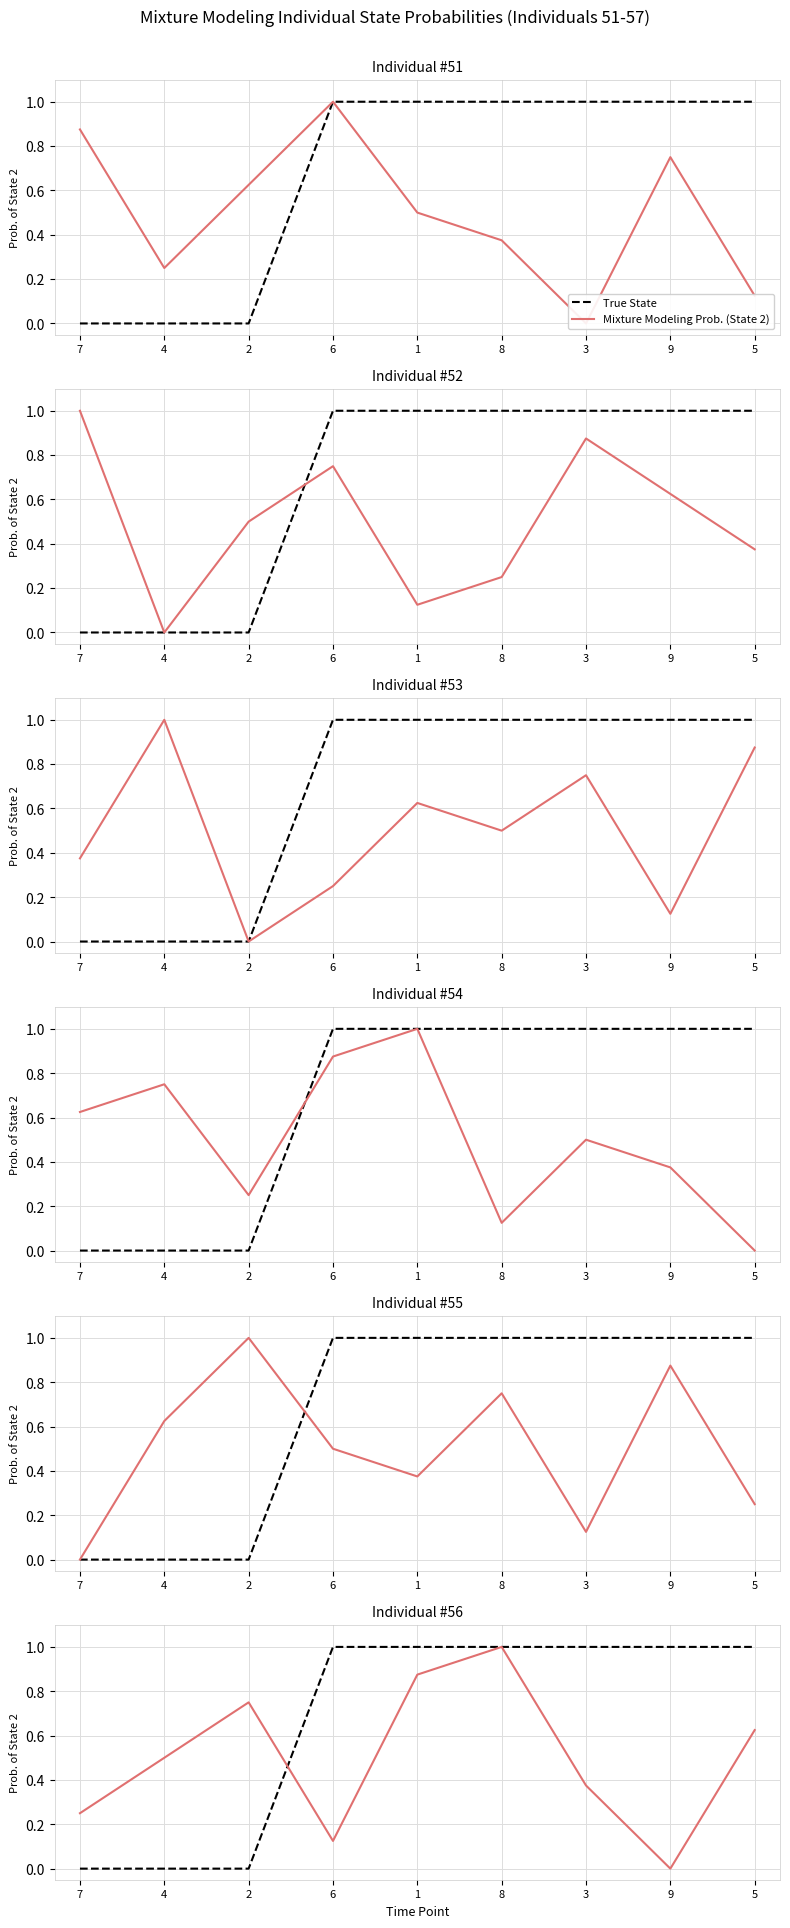

What is the sum of all True State values?

6.0